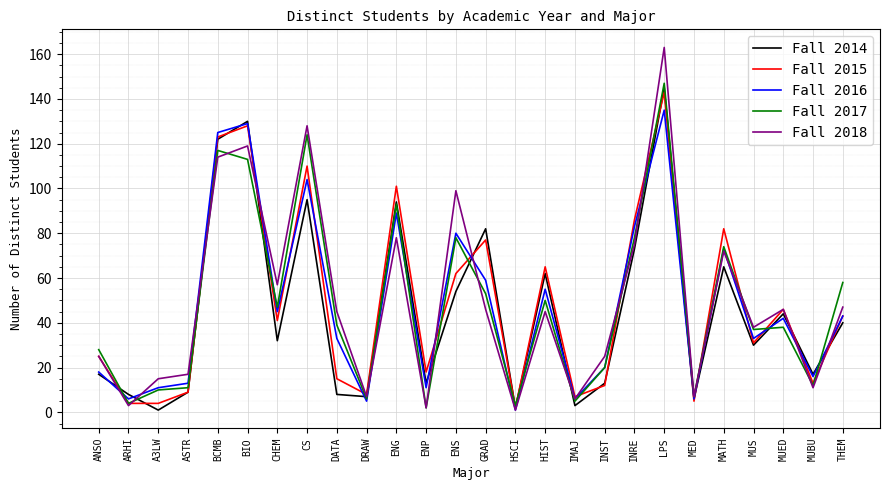

What is the difference between the maximum and minimum values in the Fall 2016 series?

134